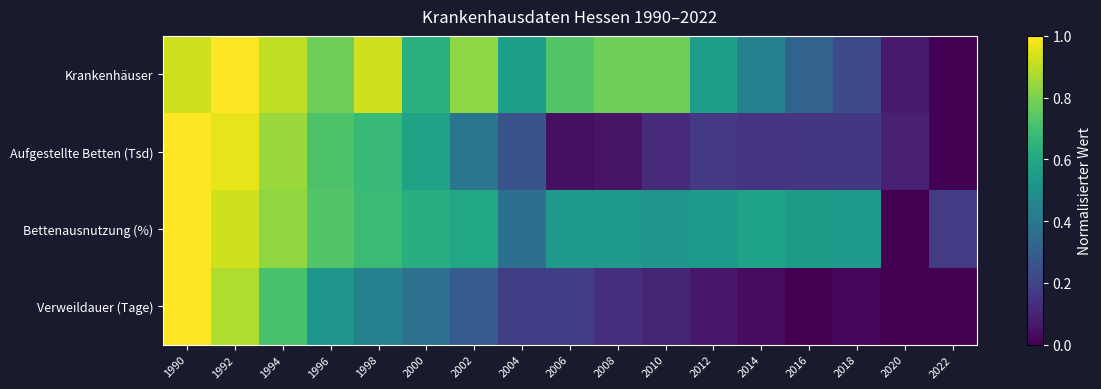

At which category is the sum across all series the highest?

1990